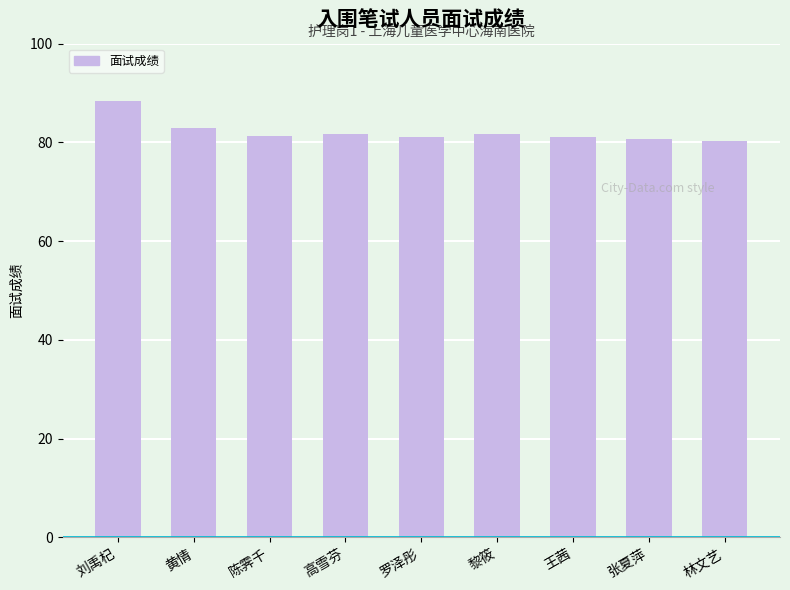

What is the label of the 2nd bar from the right?

张夏萍